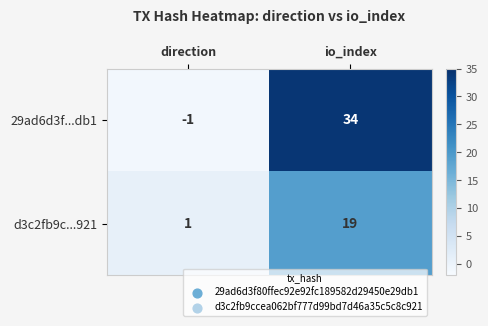

At how many categories does at least one series exceed 11?

1